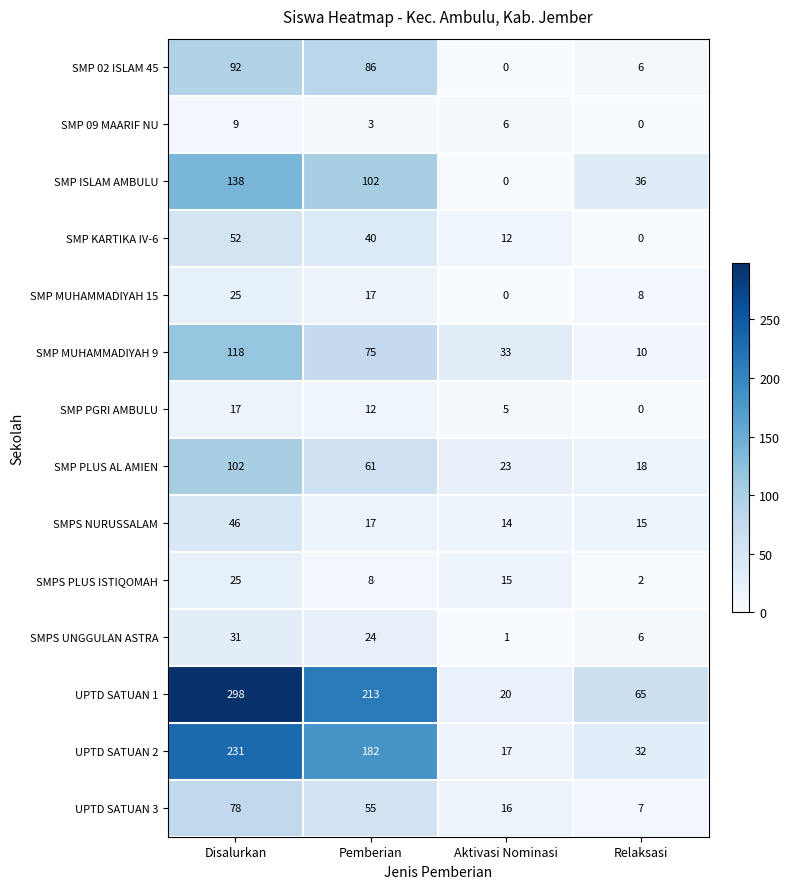

List the labels in order of UPTD SATUAN 3 value, largest first.

Disalurkan, Pemberian, Aktivasi Nominasi, Relaksasi